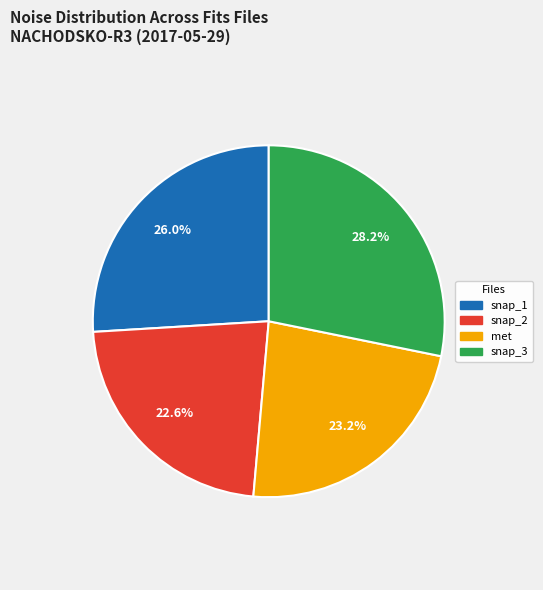

Is there a majority slice in this chart?

No